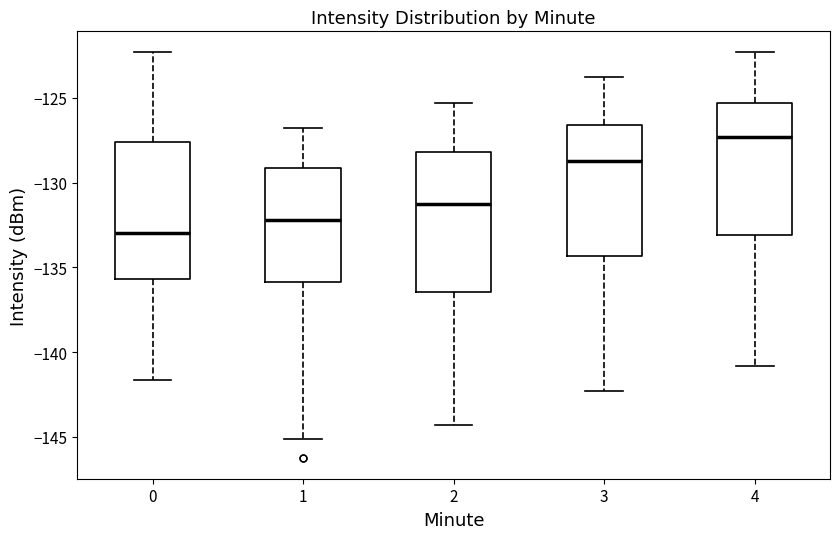

Which box has the lowest median line?

0